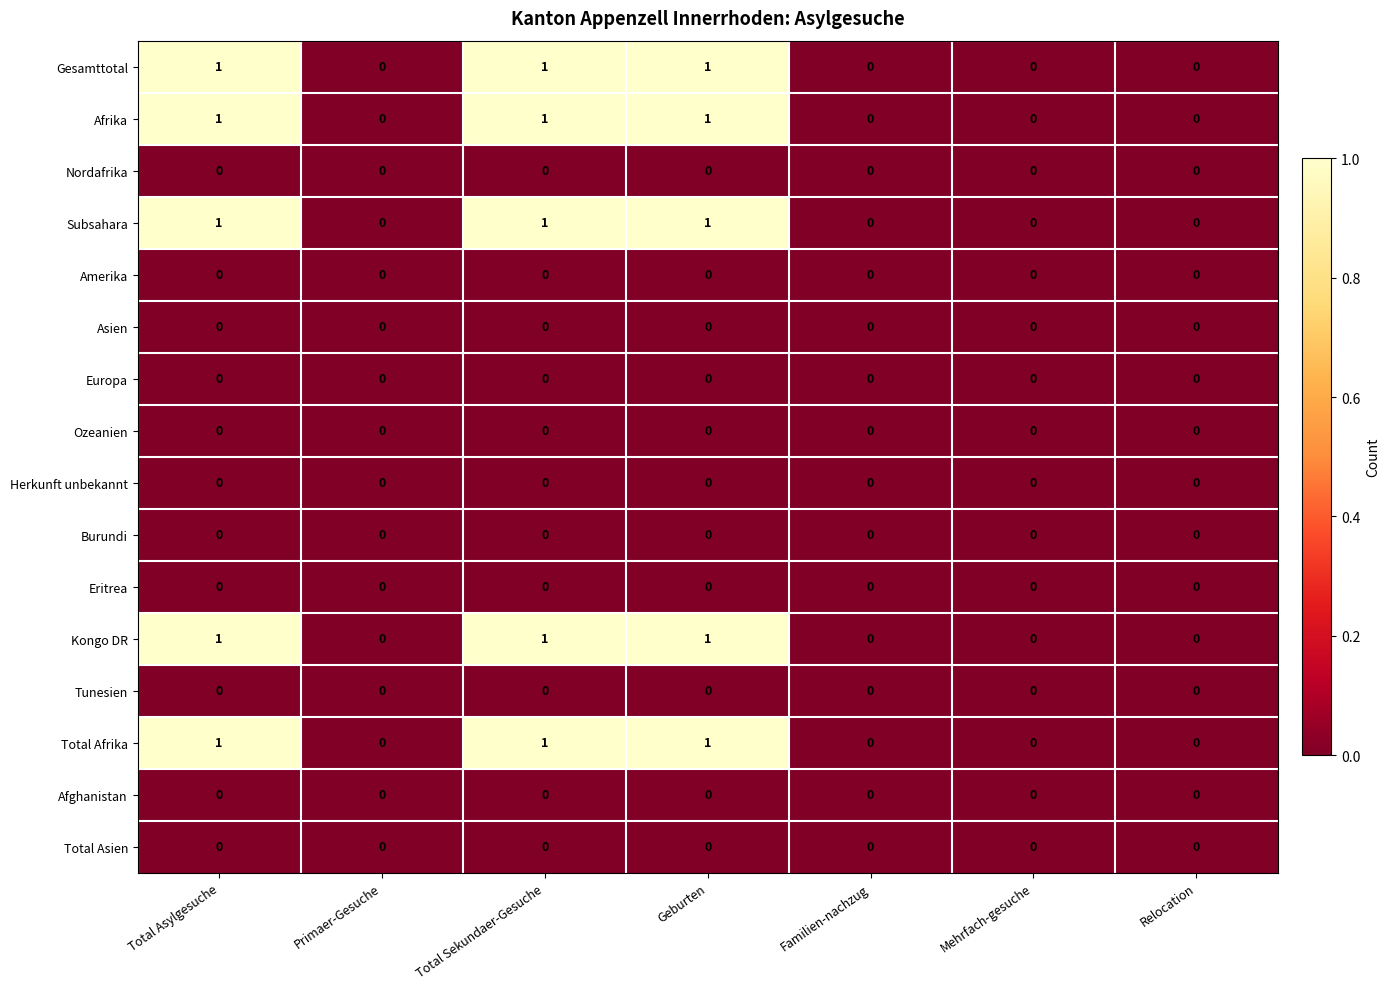

The Amerika series shows 0 at Relocation. True or false?

True